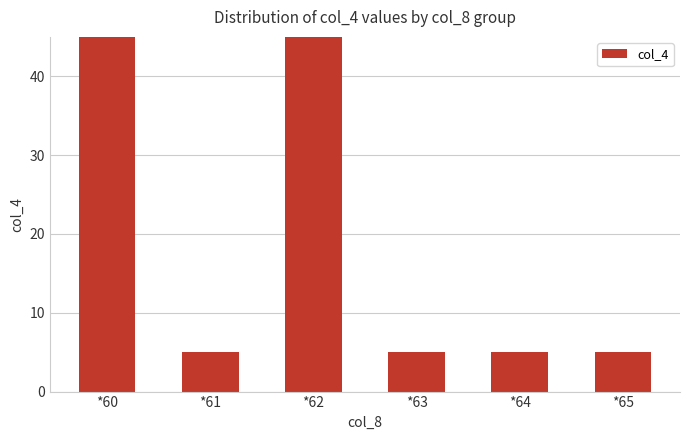

Between *61 and *62, which is larger?

*62